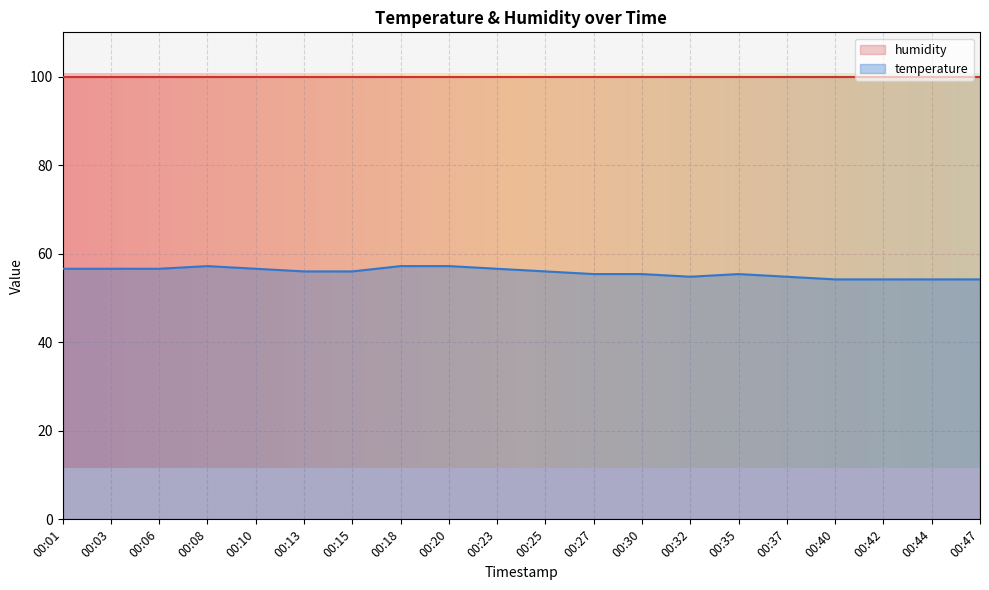

What is the minimum value shown in the chart?

54.2